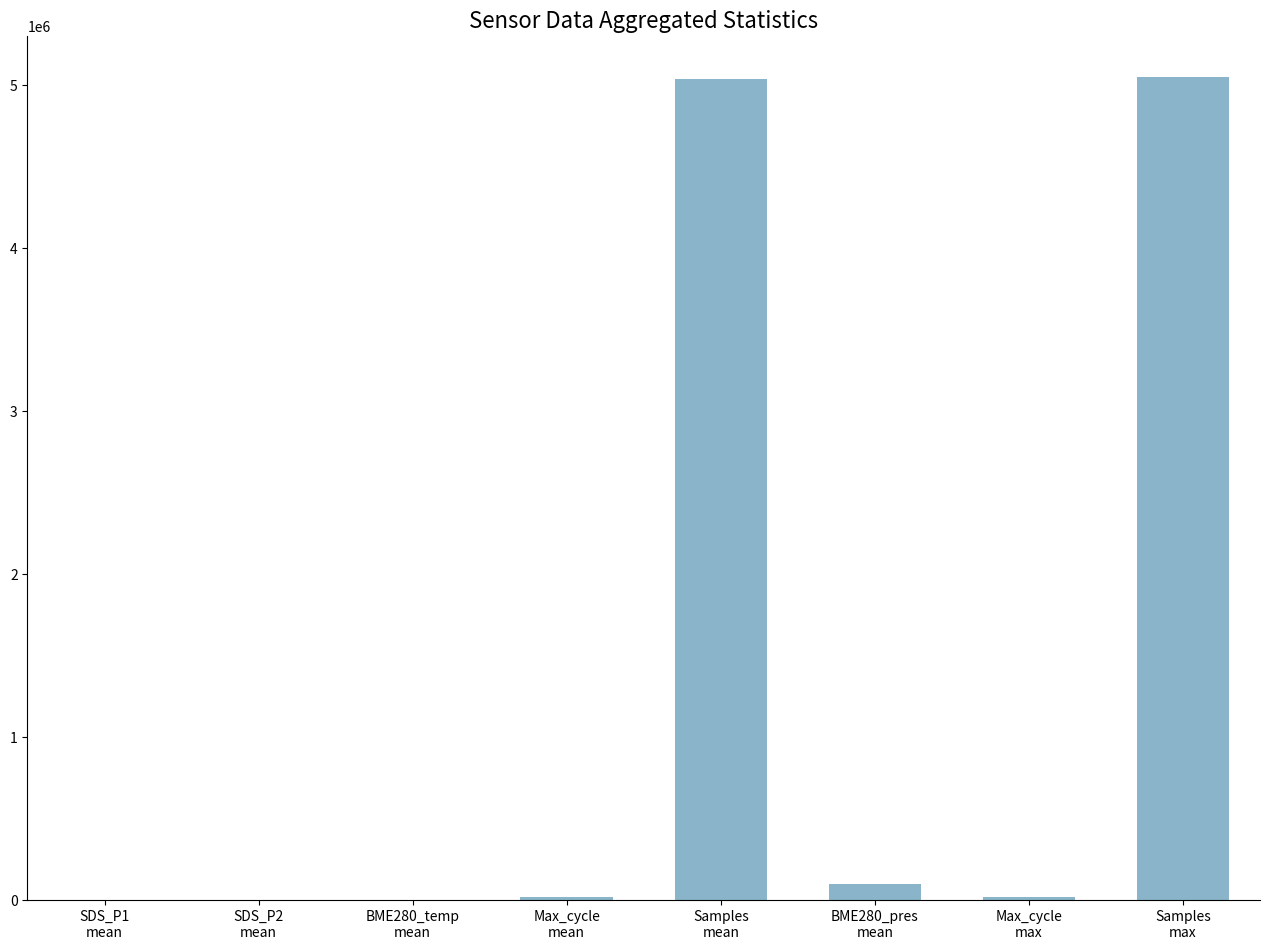

What is the ratio of the value at Samples
max to the value at Max_cycle
max?

242.9